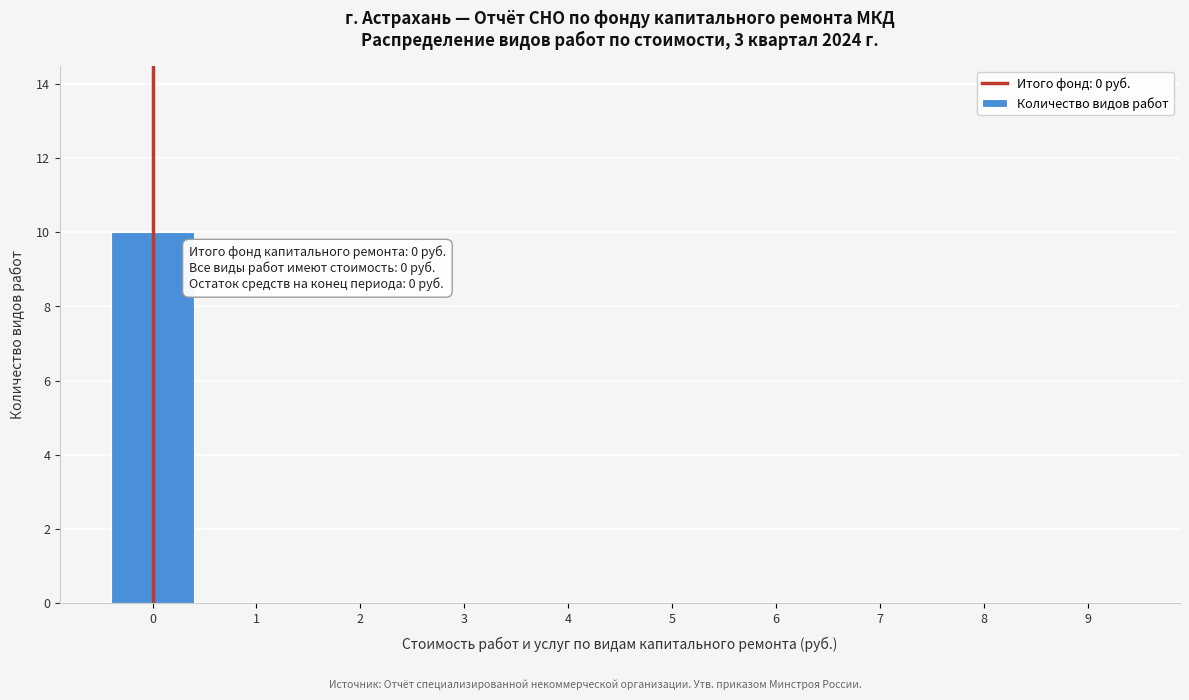

Reading left to right, transcribe all the data shown in this chart.

0=10	1=0	2=0	3=0	4=0	5=0	6=0	7=0	8=0	9=0